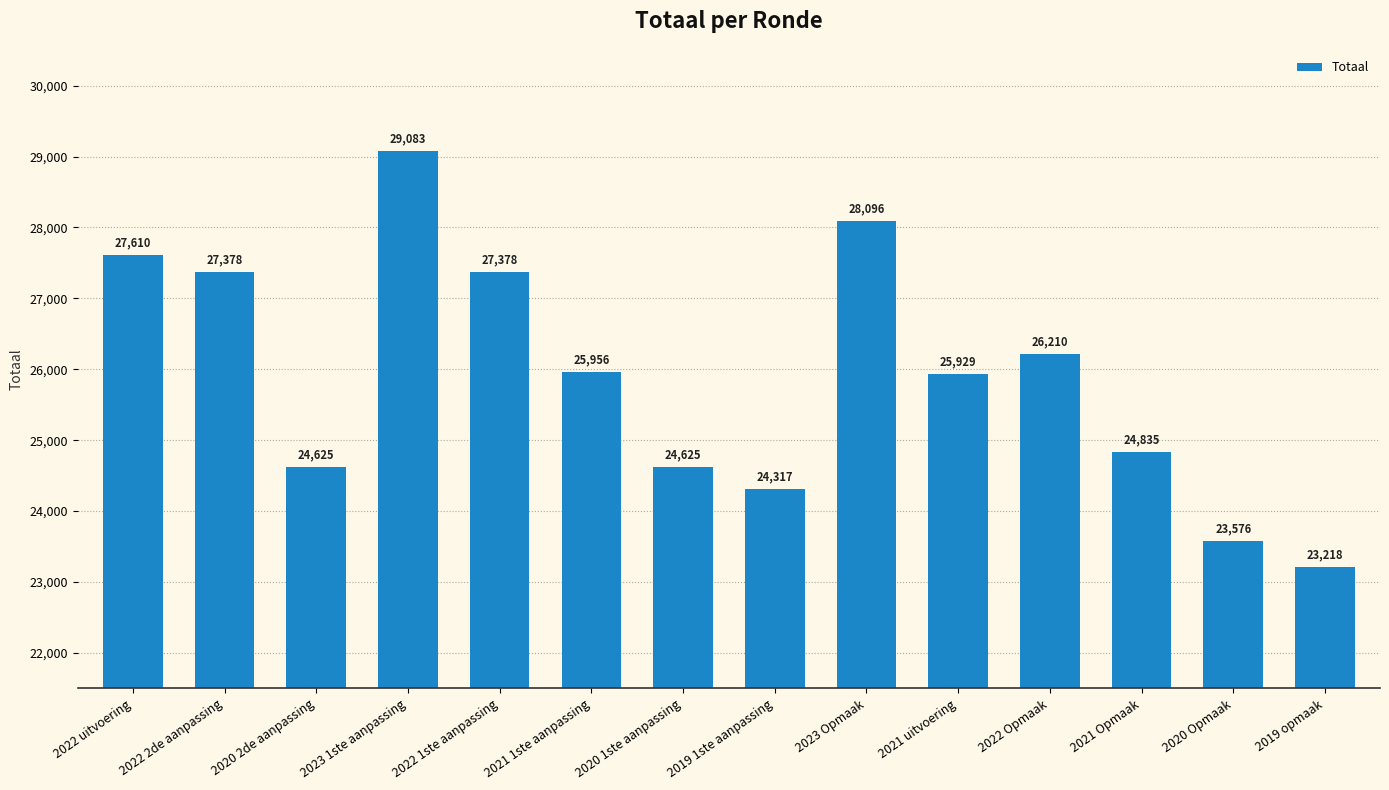

Is it true that the value at 2022 2de aanpassing is 37071?

False